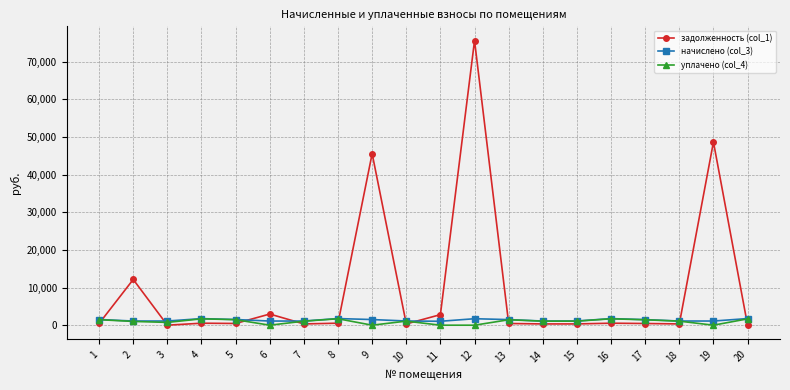

Count the number of categories in the chart.

20